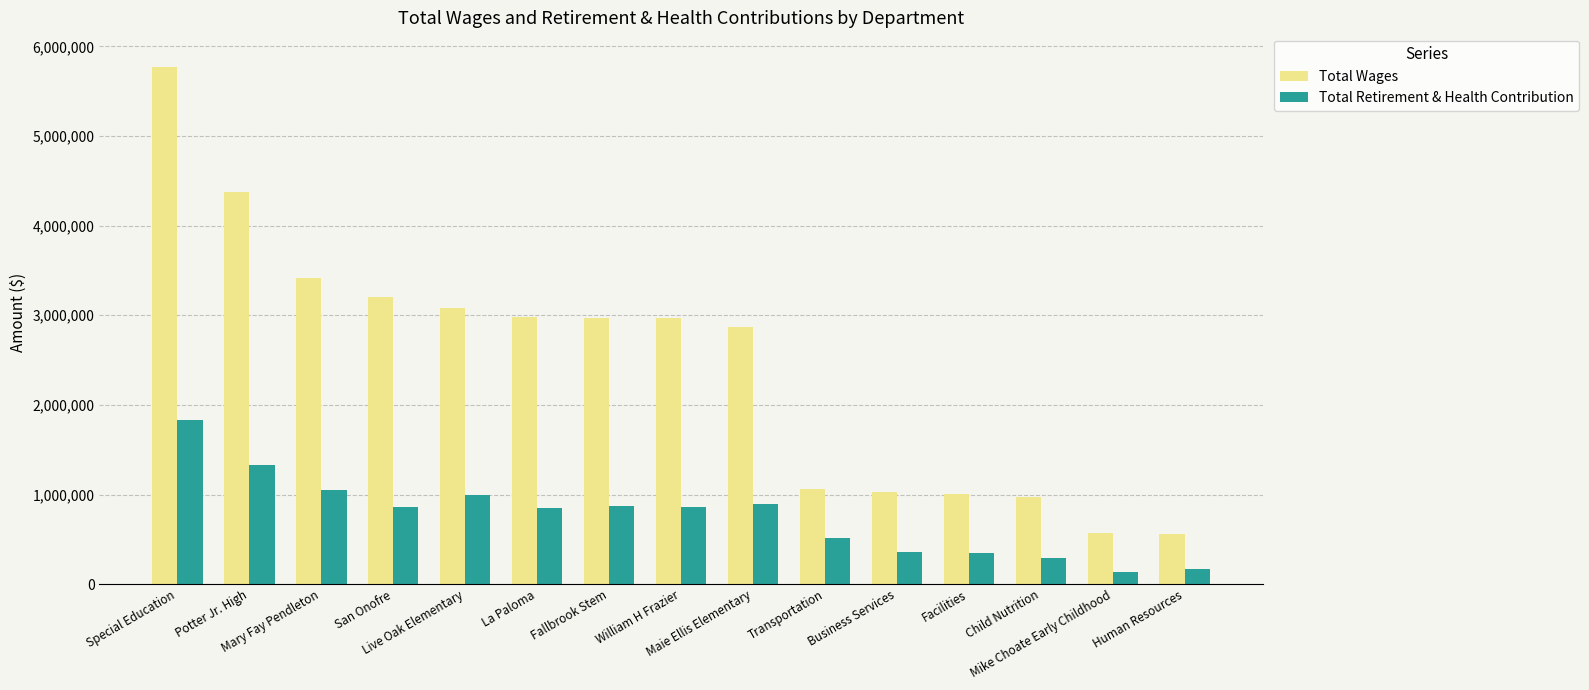

Which series has the widest spread of values?

Total Wages